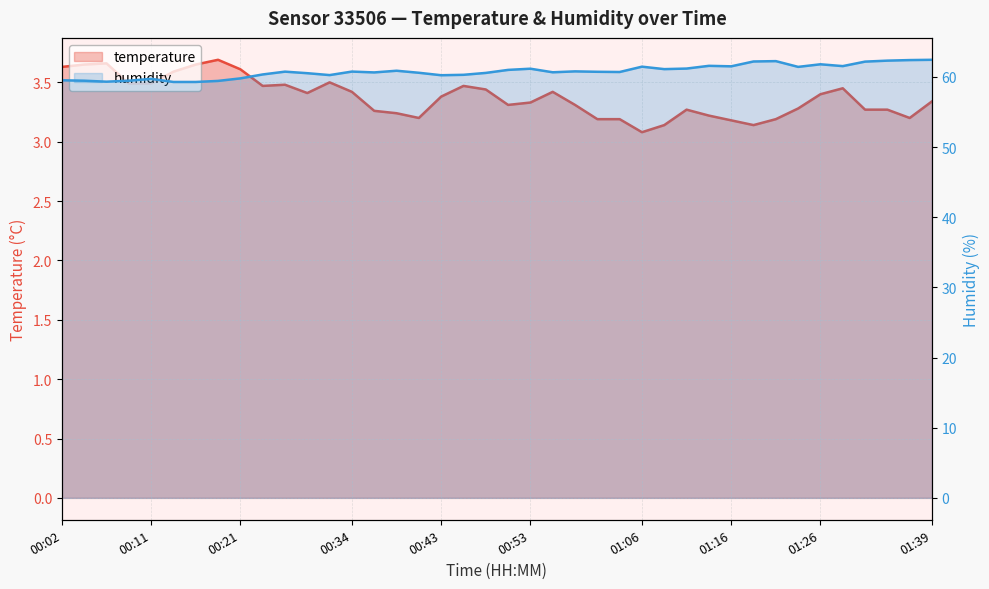

What is the average value of the humidity series?

60.8